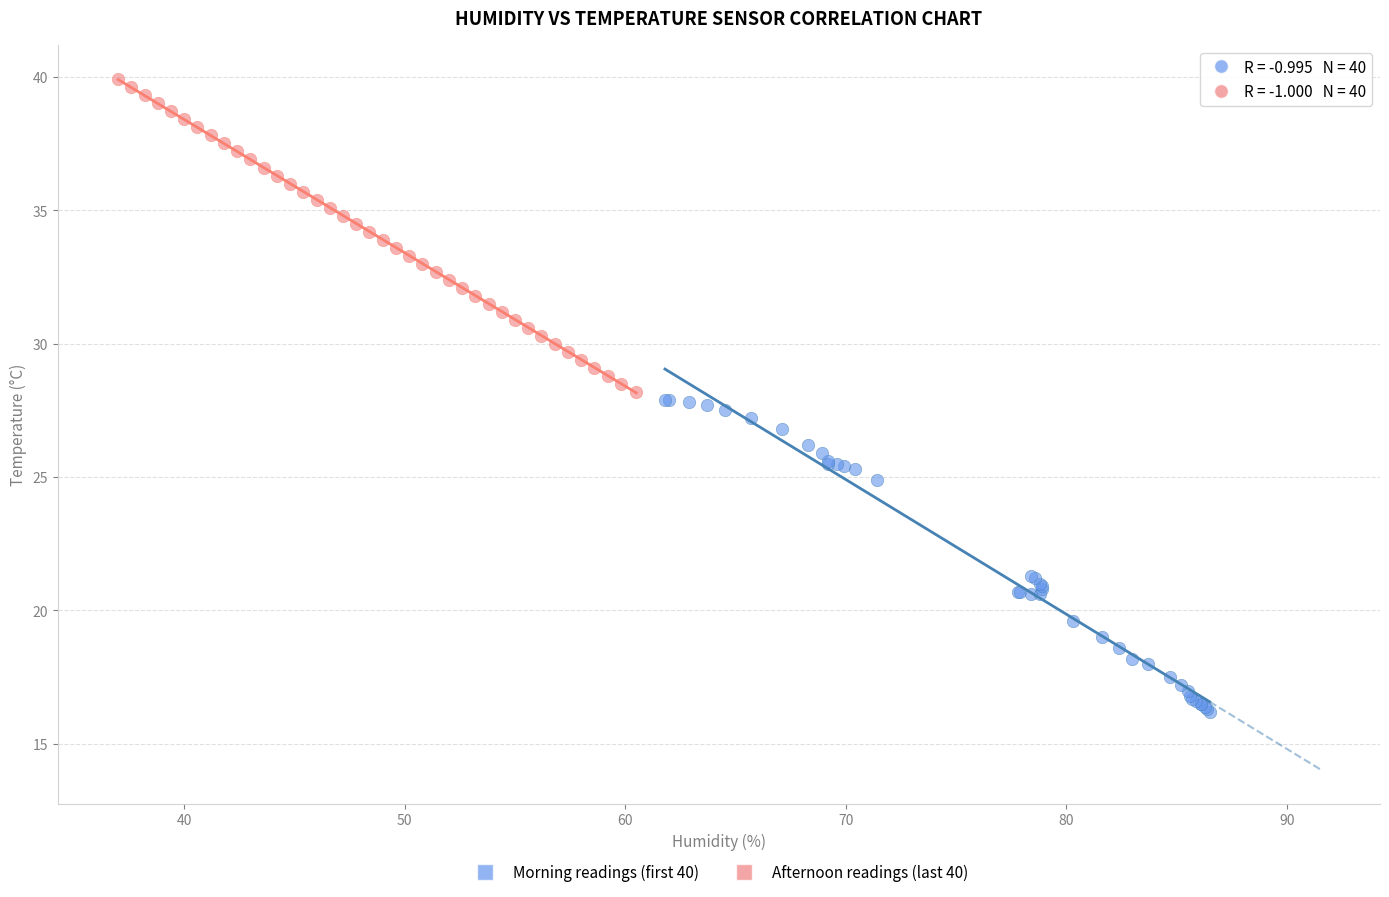

Which series contains the lowest Y value?

Morning readings (first 40)